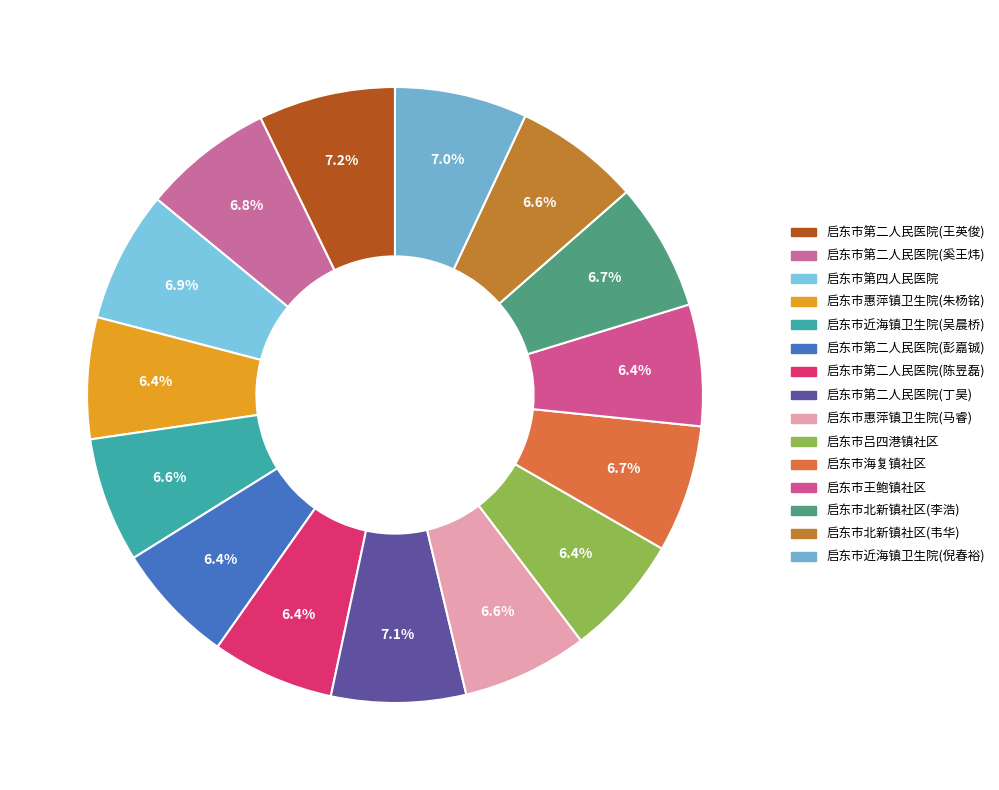

How many segments does this pie chart have?

15